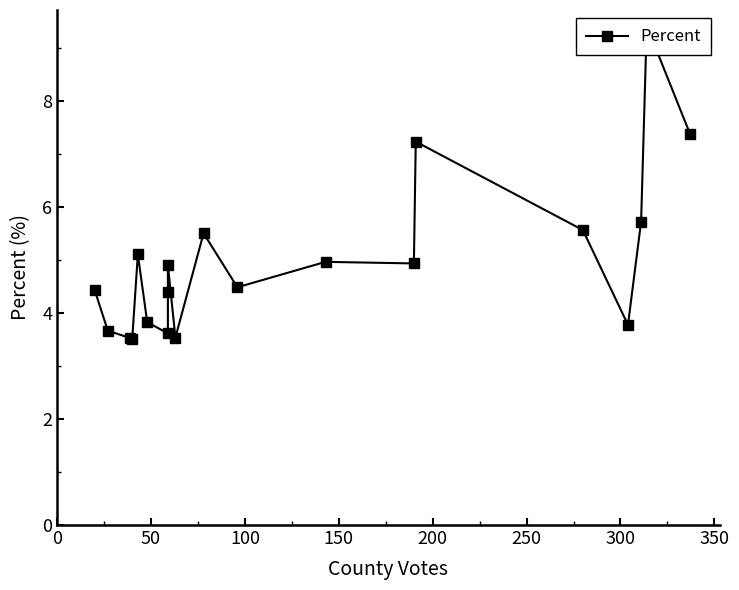

What is the minimum value shown in the chart?

3.5